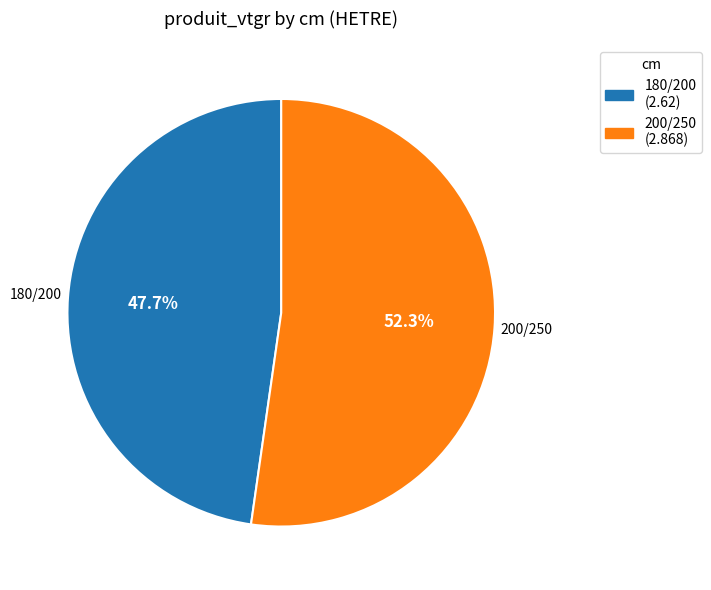

True or false: 200/250 accounts for 66% of the total.

False